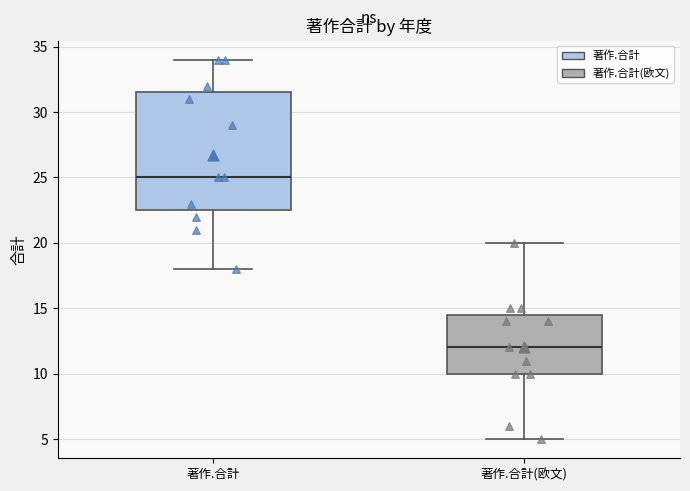

Reading left to right, transcribe this box plot: for each box, give where its median line is, the range the box spans, and where its two whiskers end, as read against the y-axis. The values are not printed on the chart, so give them approximately, as read against the axis.

著作.合計: median 25.0, box 22.5 to 31.5, whiskers 18.0 to 34.0
著作.合計(欧文): median 12.0, box 10.0 to 14.5, whiskers 5.0 to 20.0